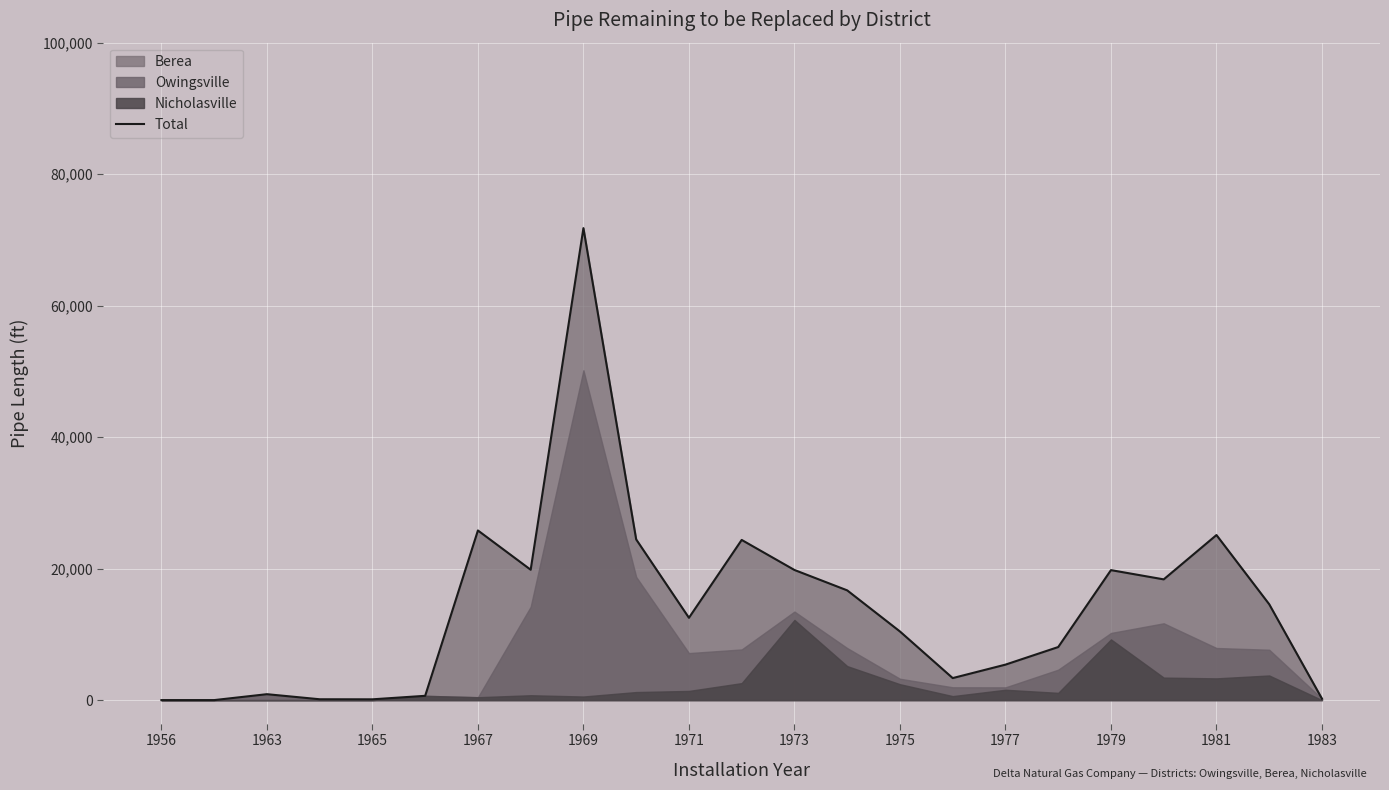

At which category does the chart reach its minimum across all series?

1956